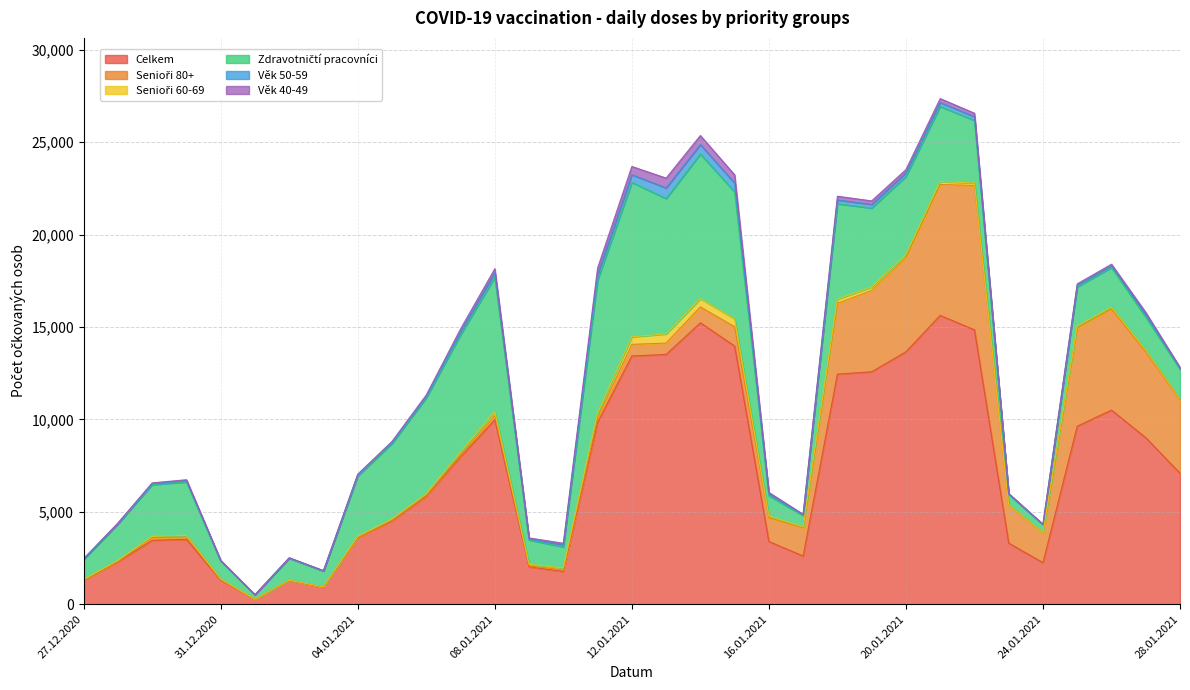

The value of Zdravotničtí pracovníci at 18.01.2021 is 5165. True or false?

True